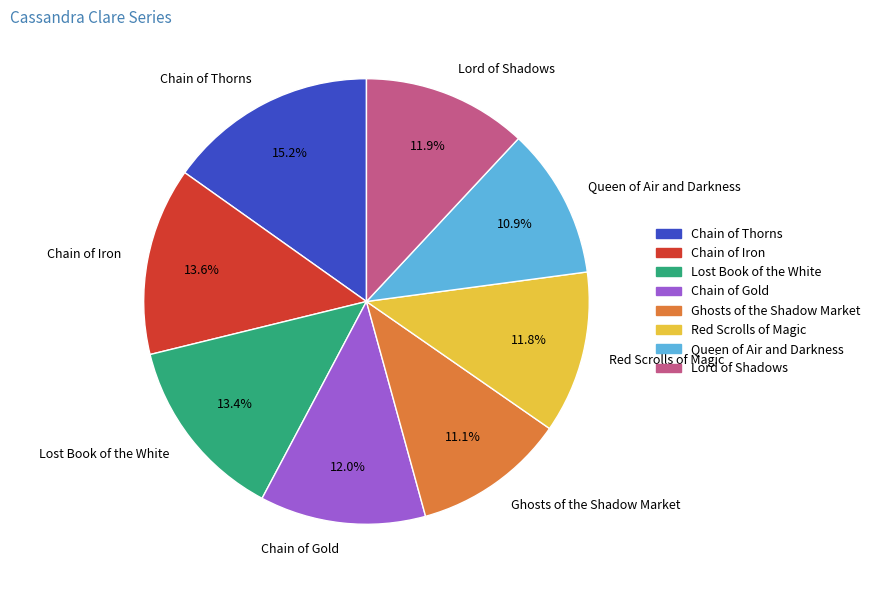

What percentage is the Lost Book of the White slice, to the nearest percent?

13%